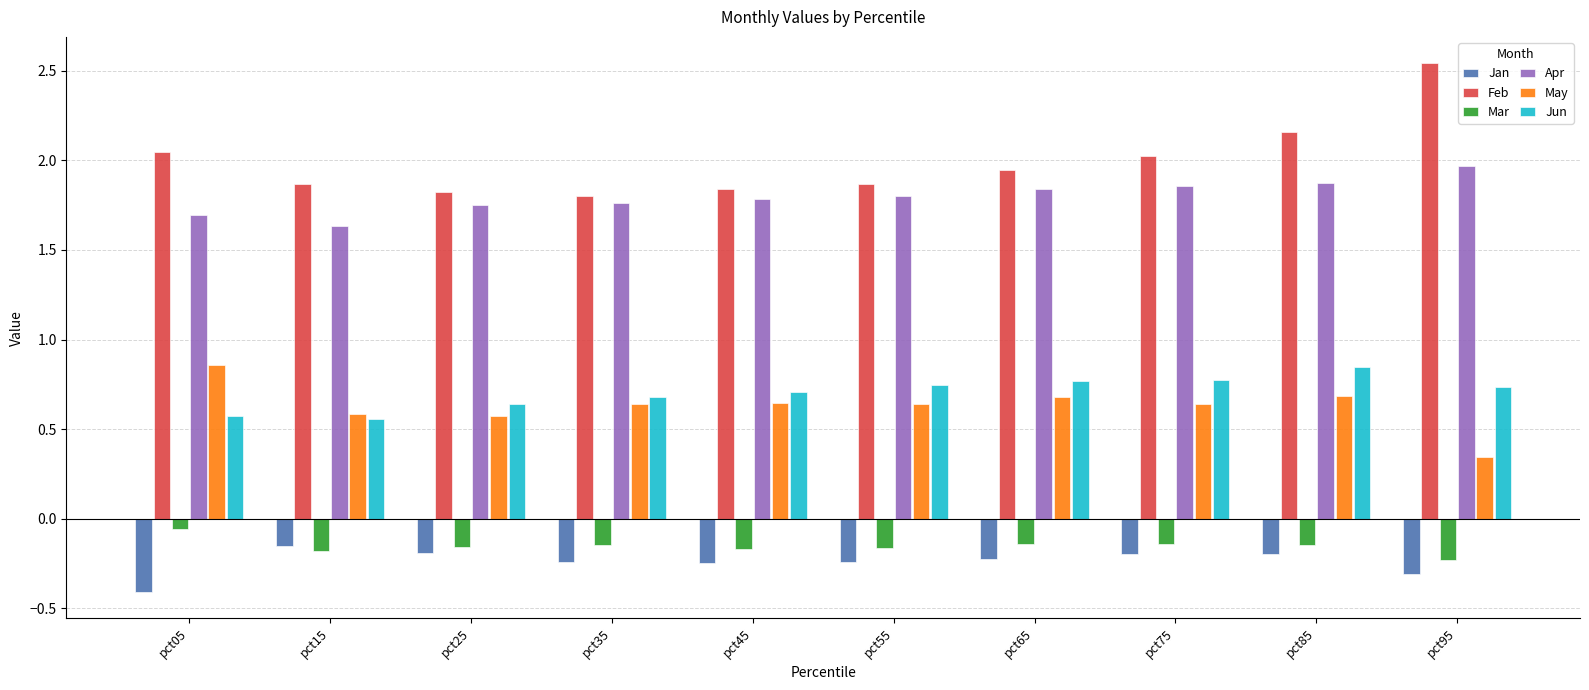

What is the sum of the Jun values at pct35 and pct15?

1.2